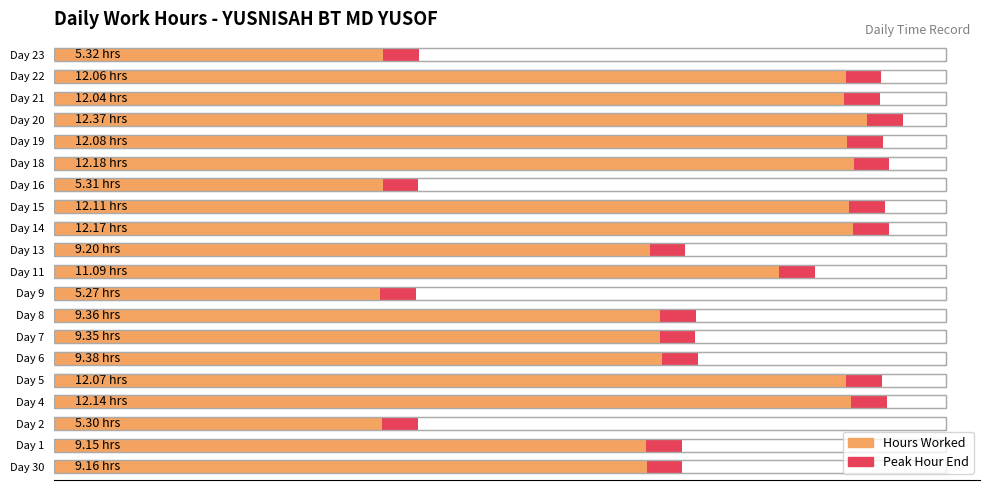

True or false: the data shows 2.1 at Day 6.

False